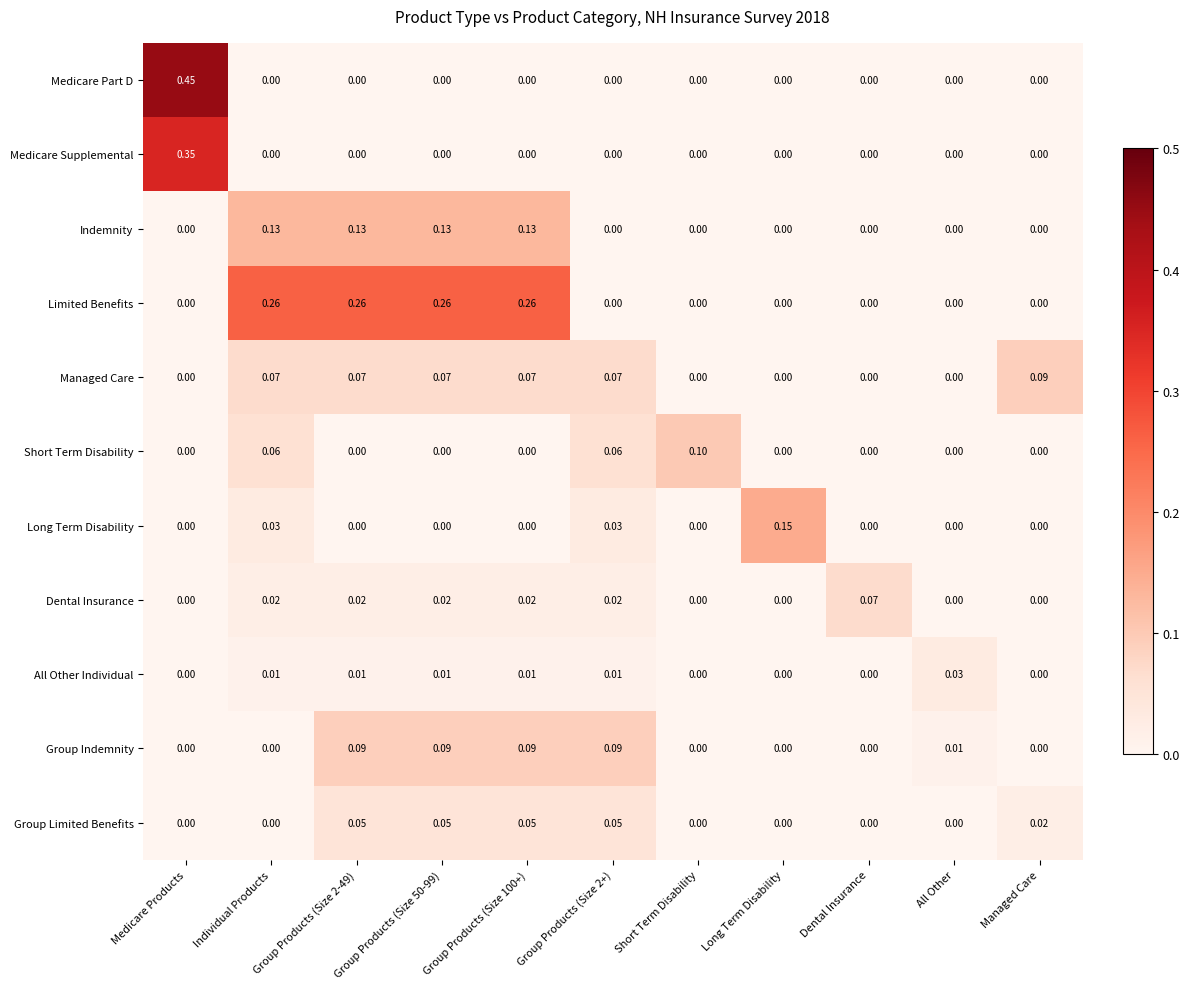

Which series changed the most between Individual Products and Group Products (Size 2+)?

Limited Benefits